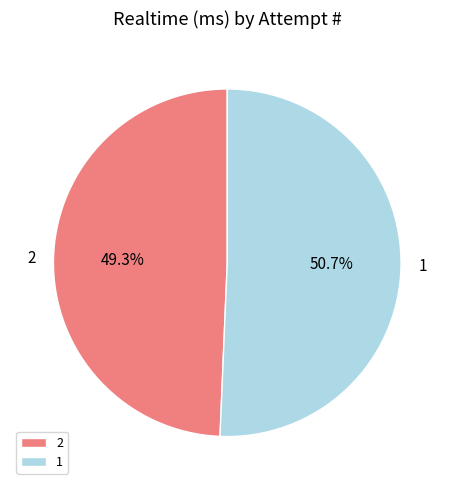

Which has a higher value, 1 or 2?

1